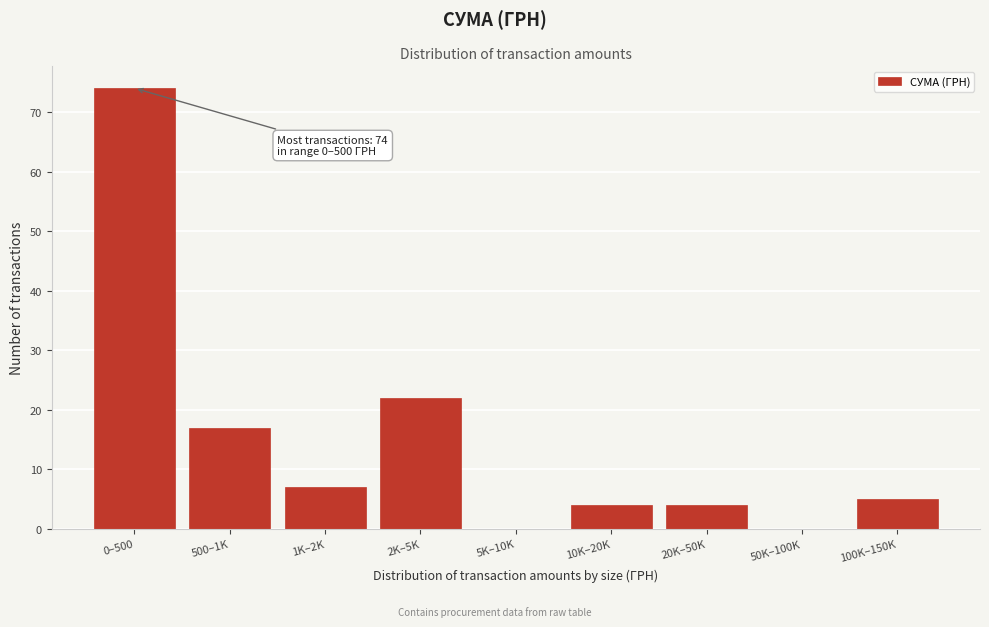

Reading right to left, transcribe all the data shown in this chart.

100K–150K=5	50K–100K=0	20K–50K=4	10K–20K=4	5K–10K=0	2K–5K=22	1K–2K=7	500–1K=17	0–500=74